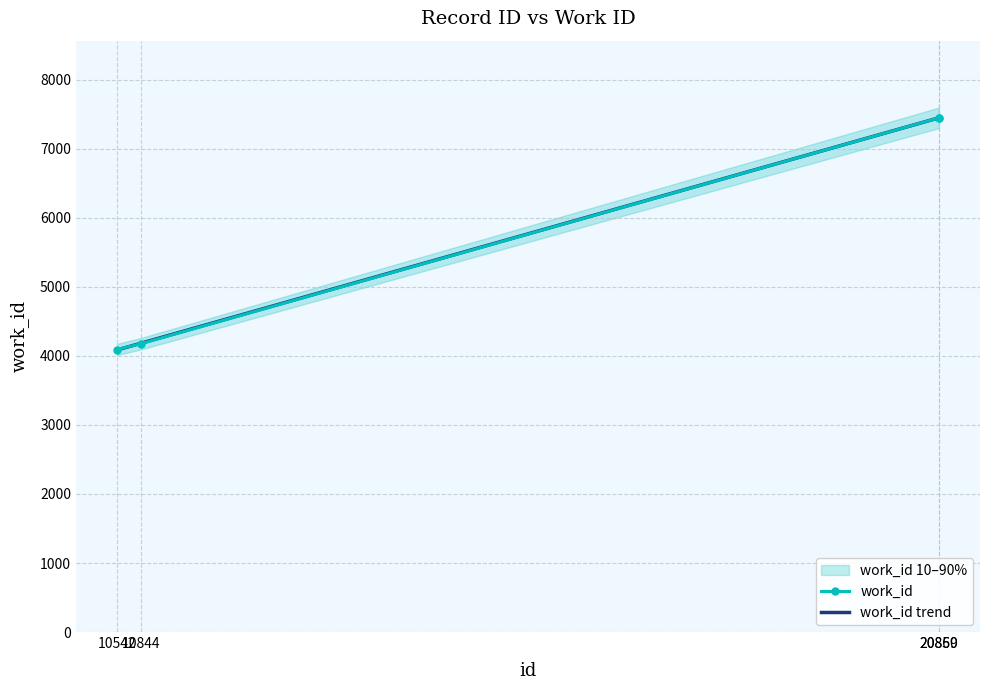

What is the value of the 4th point from the left?

7450